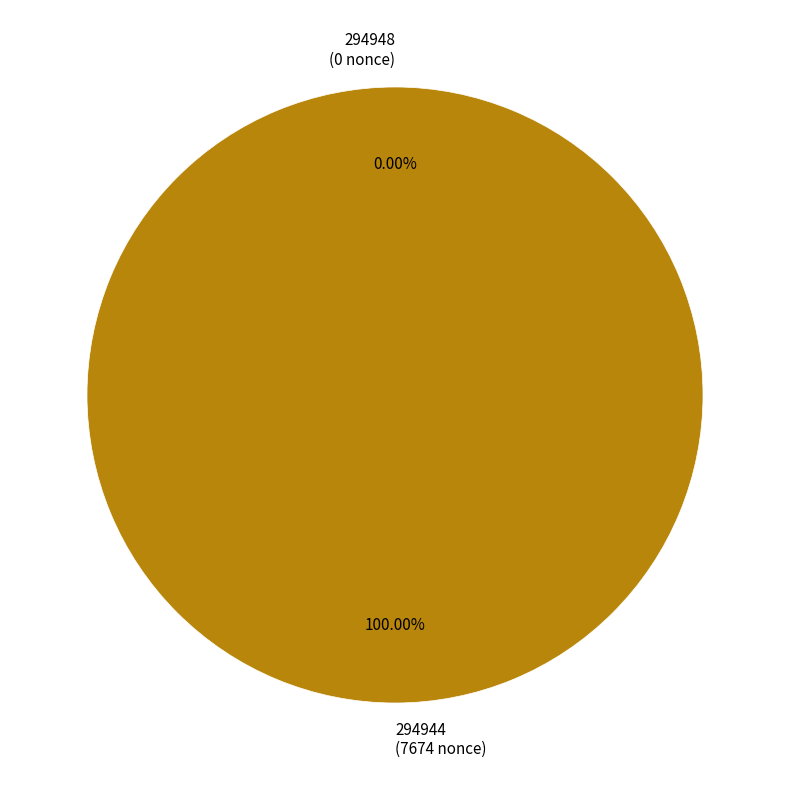

Which slice is the smallest?

294948